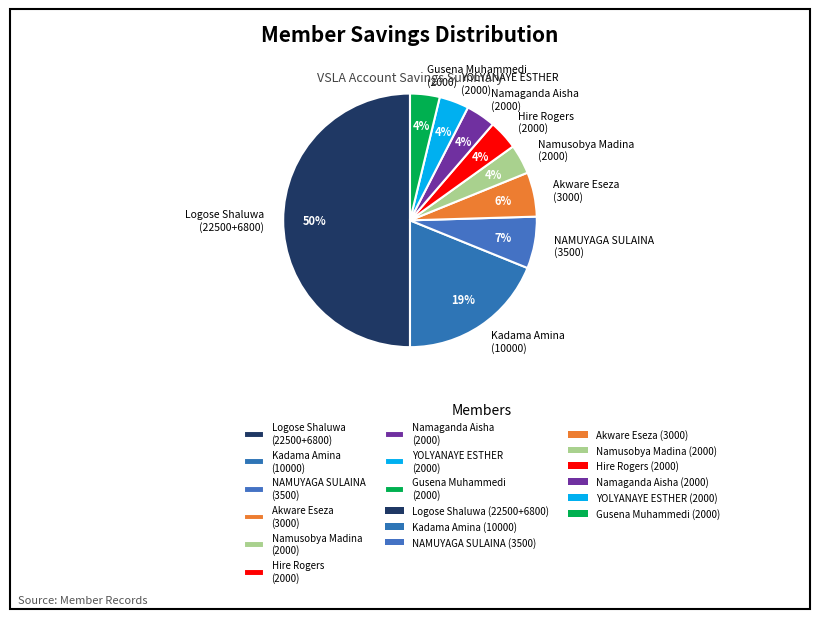

Do NAMUYAGA SULAINA (3500) and Namusobya Madina (2000) together represent more than half of the pie?

No